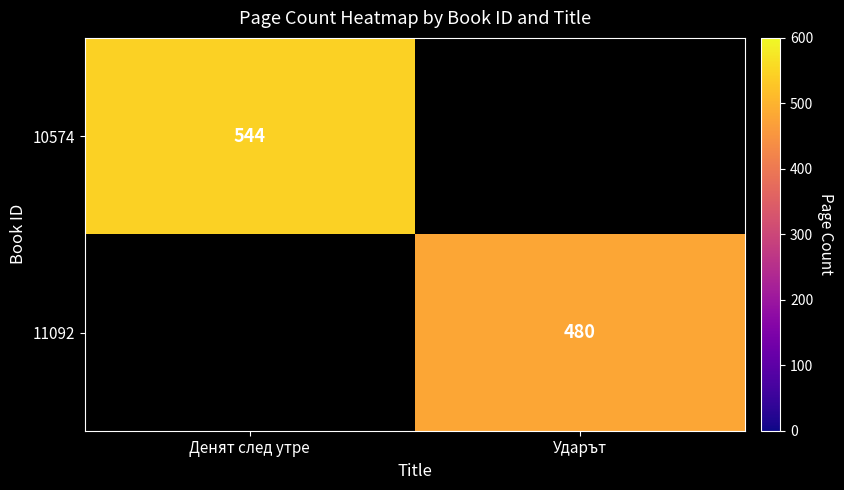

At which category is the sum across all series the highest?

Денят след утре